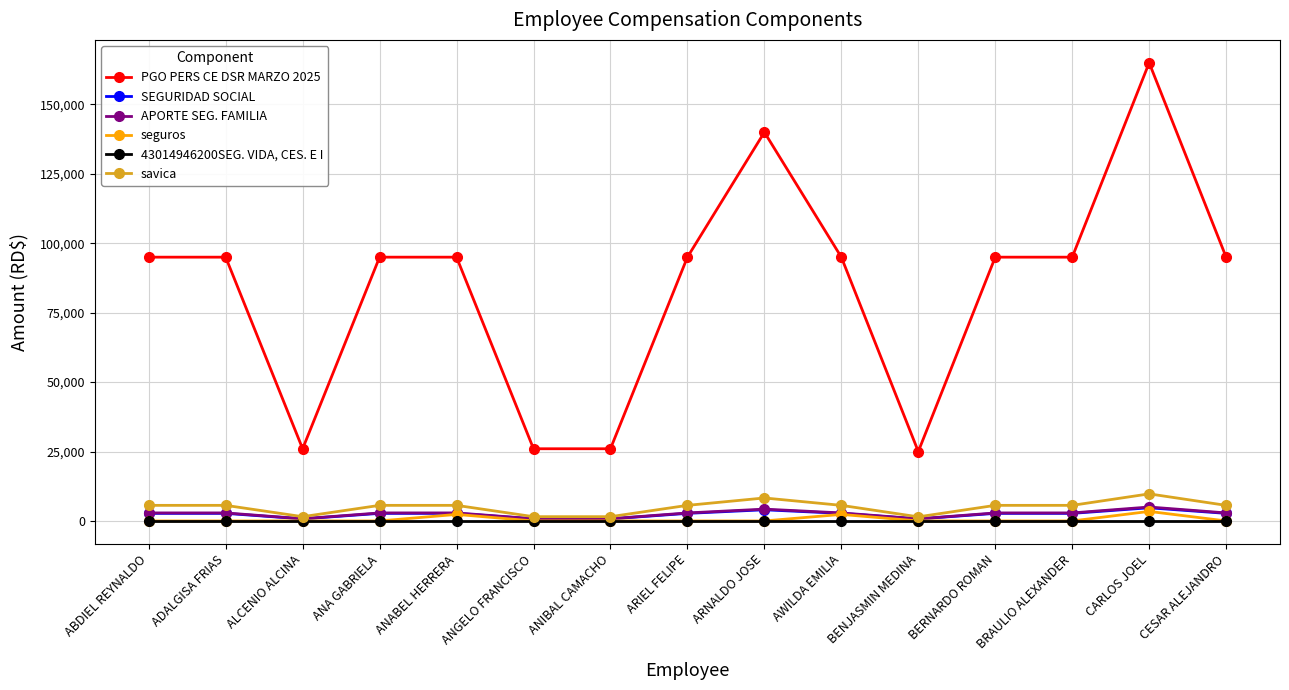

How many series are shown in this chart?

6